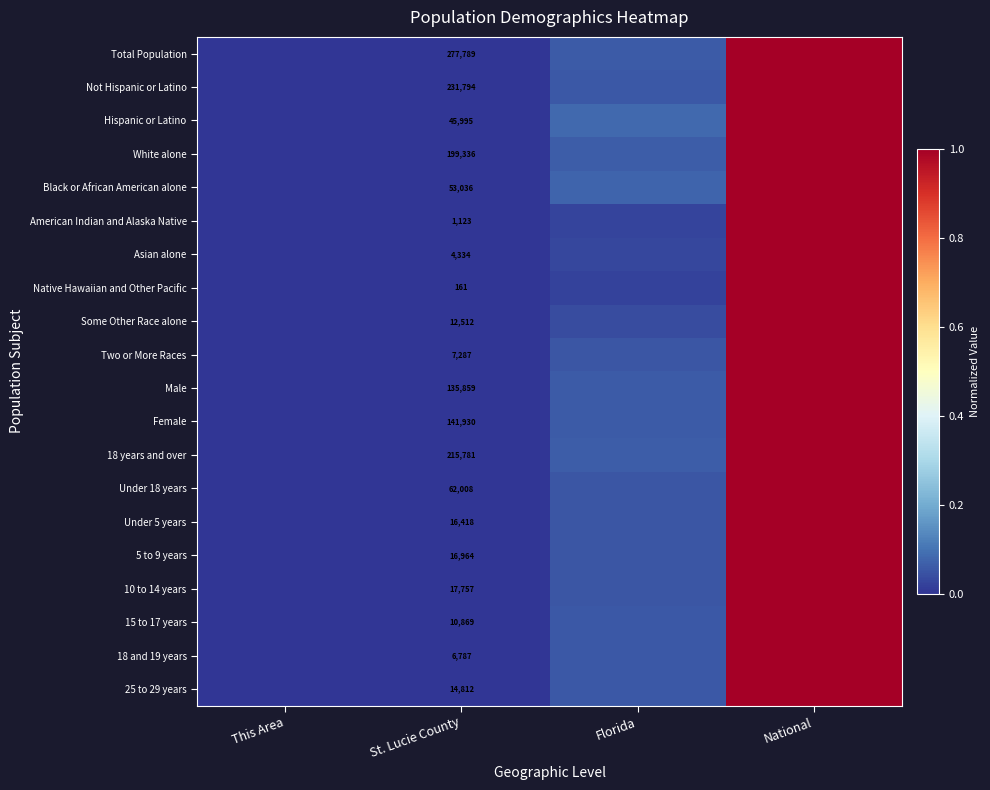

At which category is the sum across all series the highest?

National